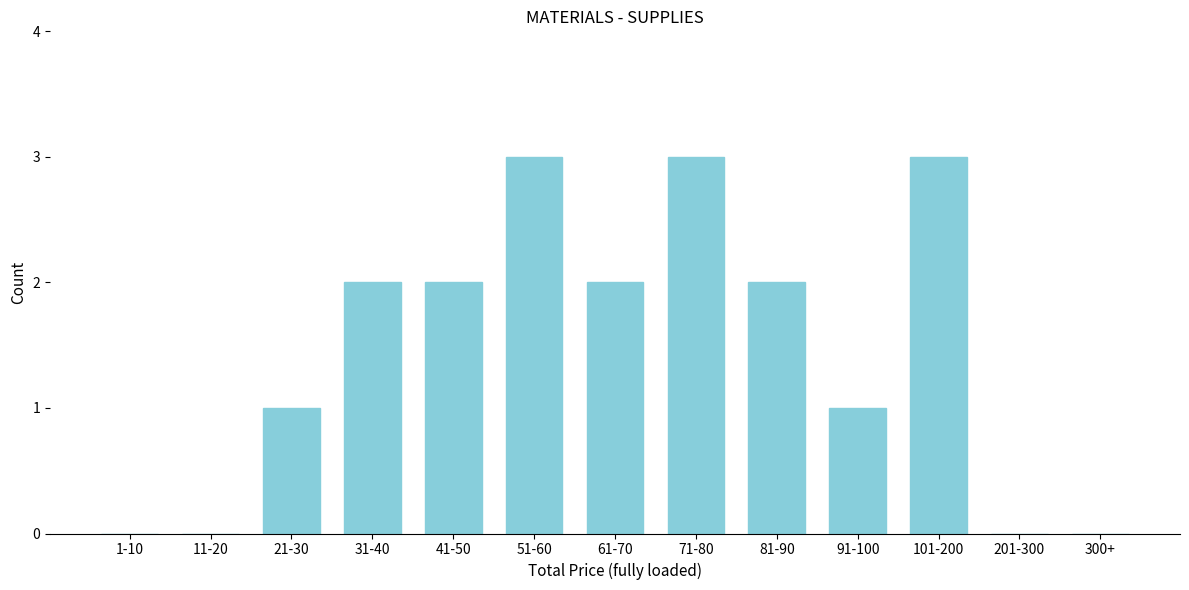

Reading left to right, transcribe all the data shown in this chart.

1-10=0	11-20=0	21-30=1	31-40=2	41-50=2	51-60=3	61-70=2	71-80=3	81-90=2	91-100=1	101-200=3	201-300=0	300+=0